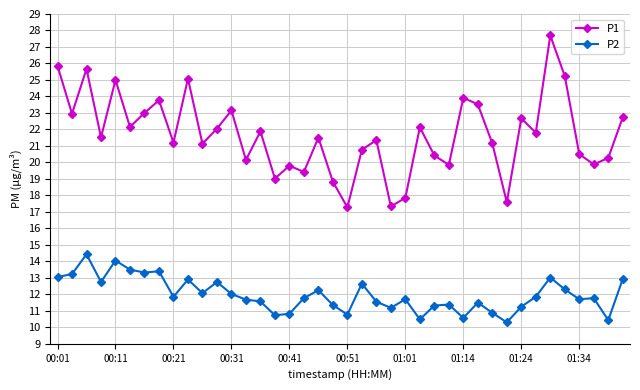

Which series has the largest total across all categories?

P1